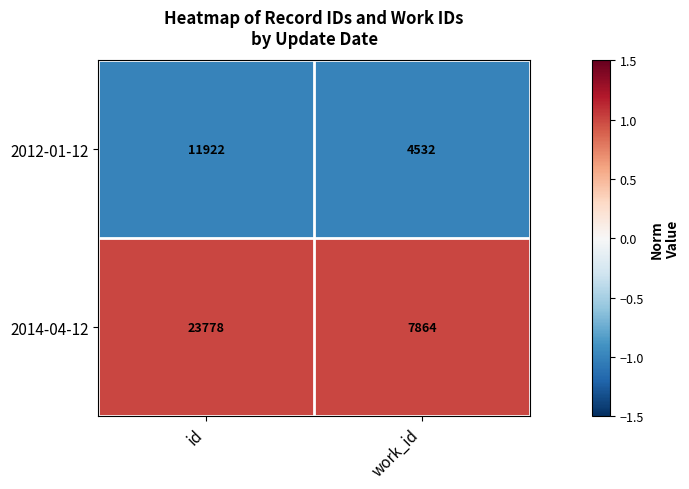

Reading right to left, extract all data points from this chart.

2012-01-12: 4532	11922
2014-04-12: 7864	23778